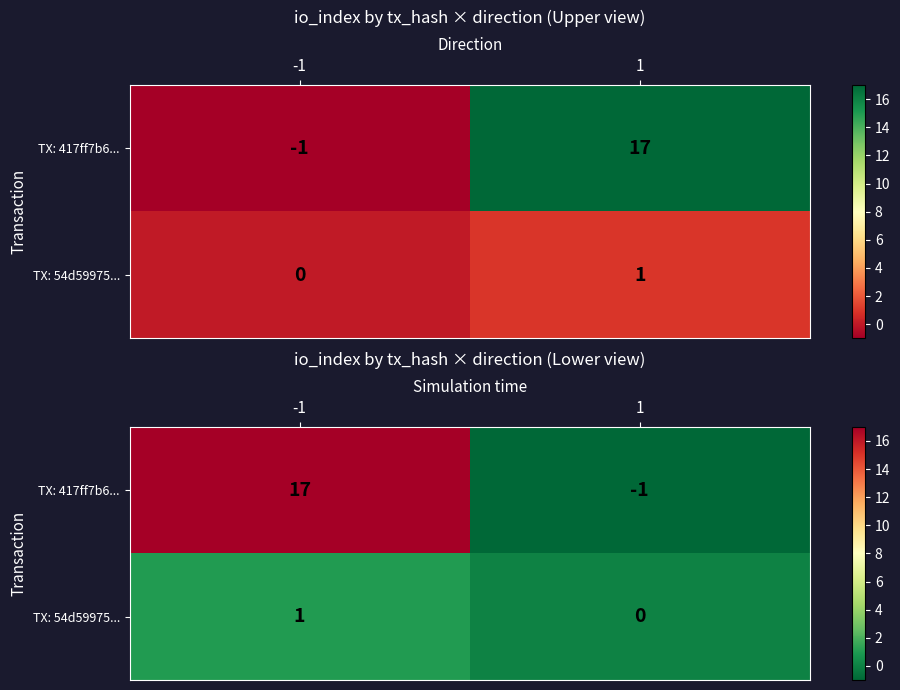

Which series has the largest total across all categories?

TX: 417ff7b6...